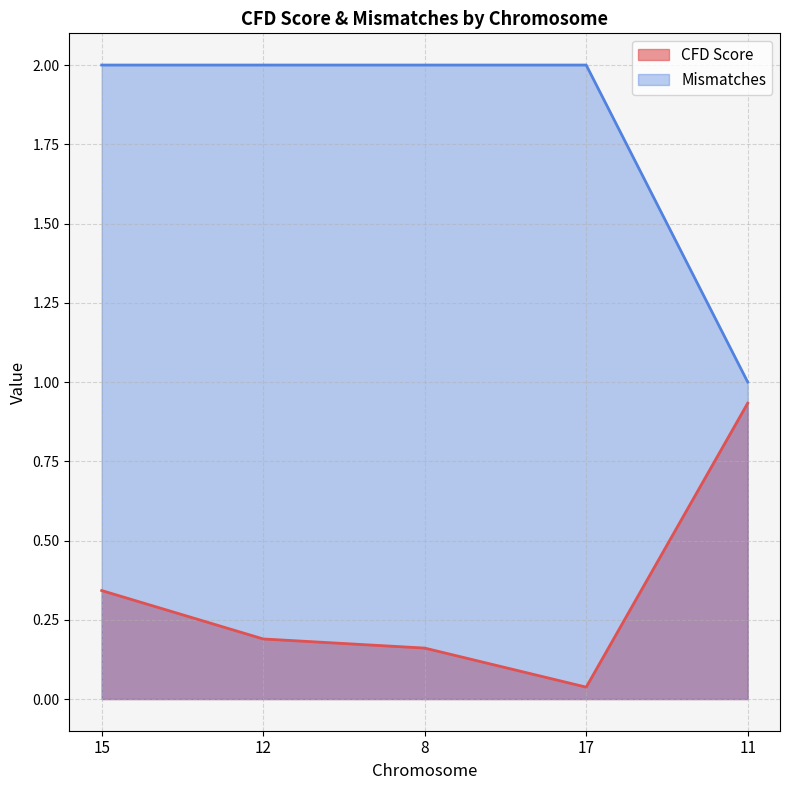

What is the maximum value shown in the chart?

2.0